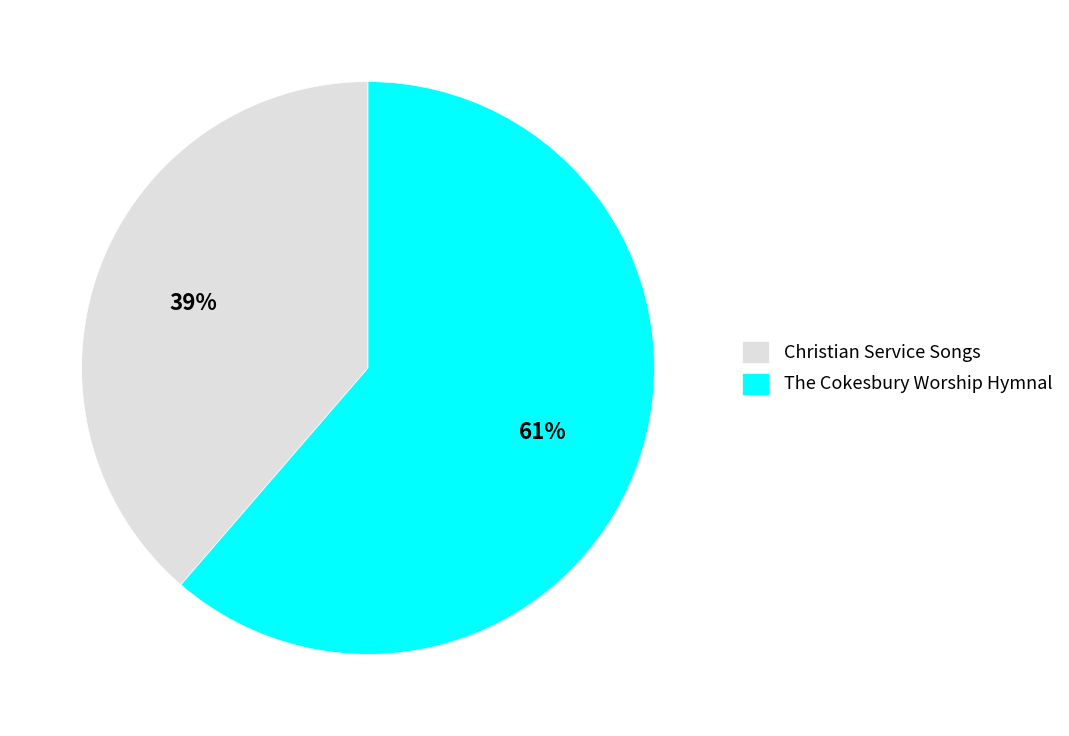

How many slices are in this pie chart?

2